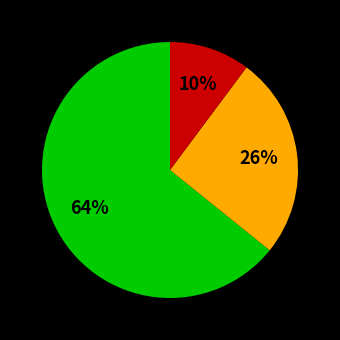

Is there any slice that represents more than half of the pie?

Yes